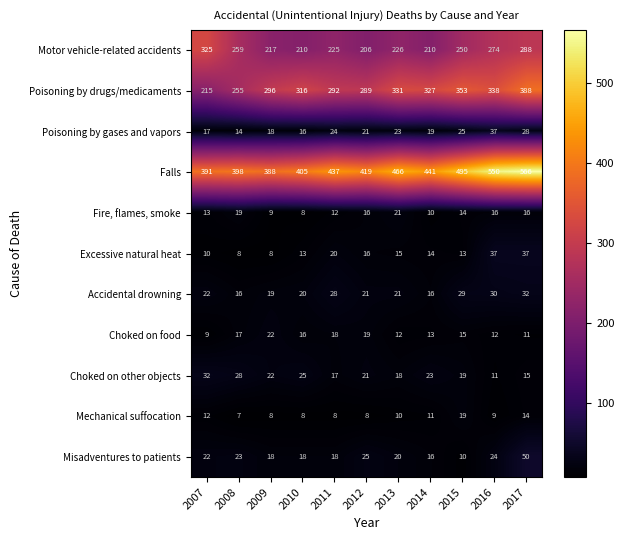

Which label corresponds to the largest value in the chart?

2017